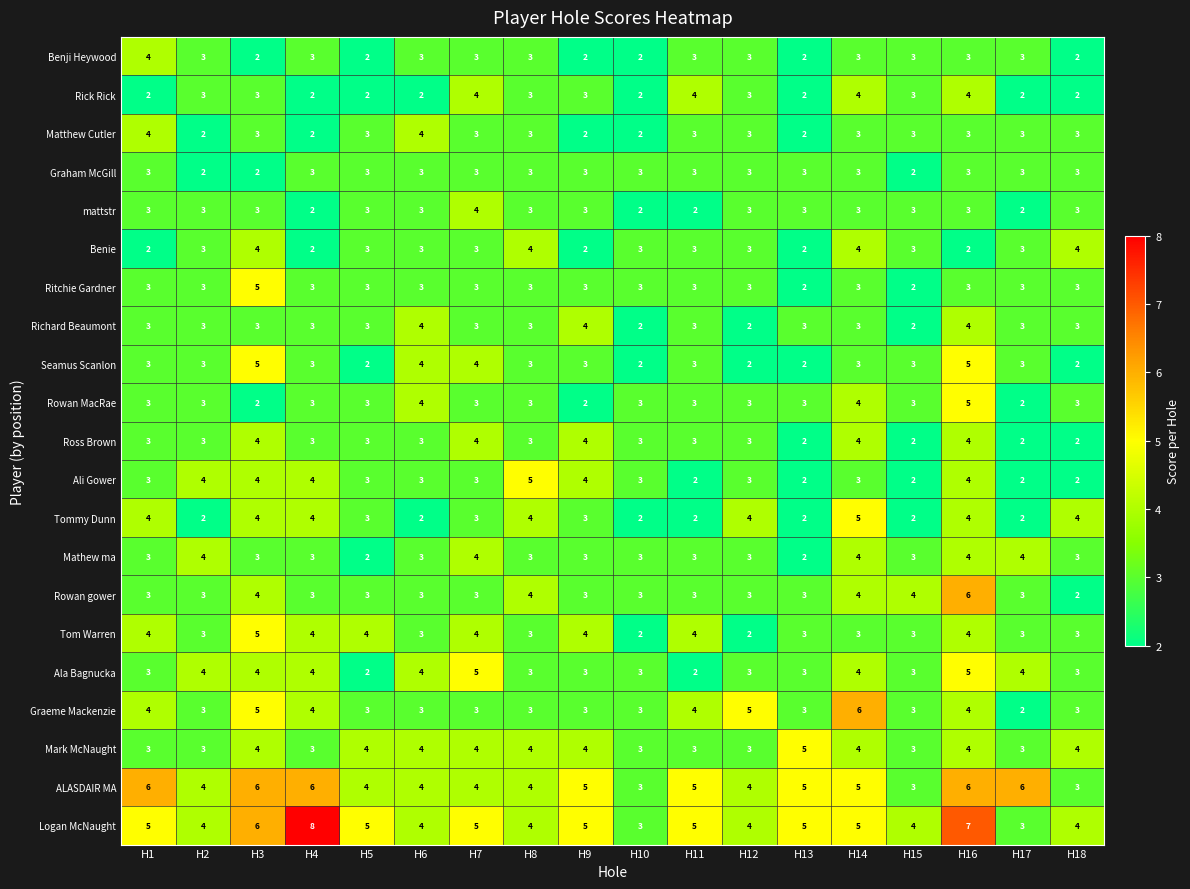

Count the number of categories in the chart.

18